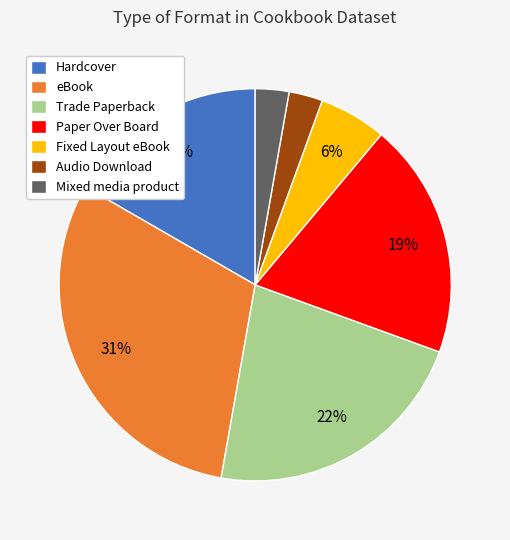

Which category has the biggest portion of the pie?

eBook